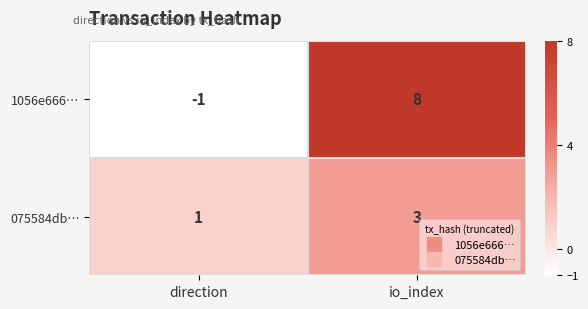

True or false: 075584db… has a value of 1 at direction.

True